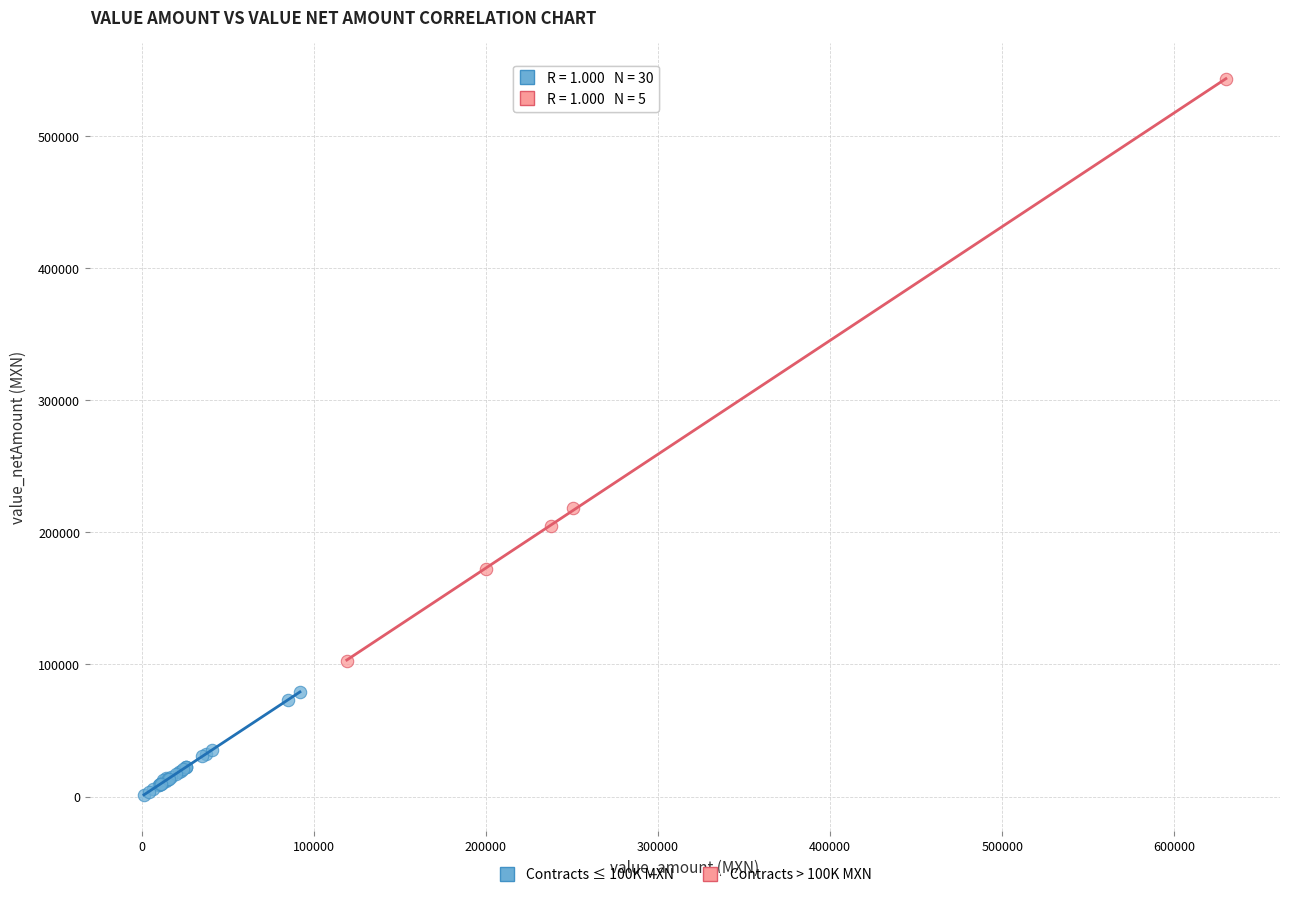

What are all the series names shown in the legend?

Contracts ≤ 100K MXN, Contracts > 100K MXN